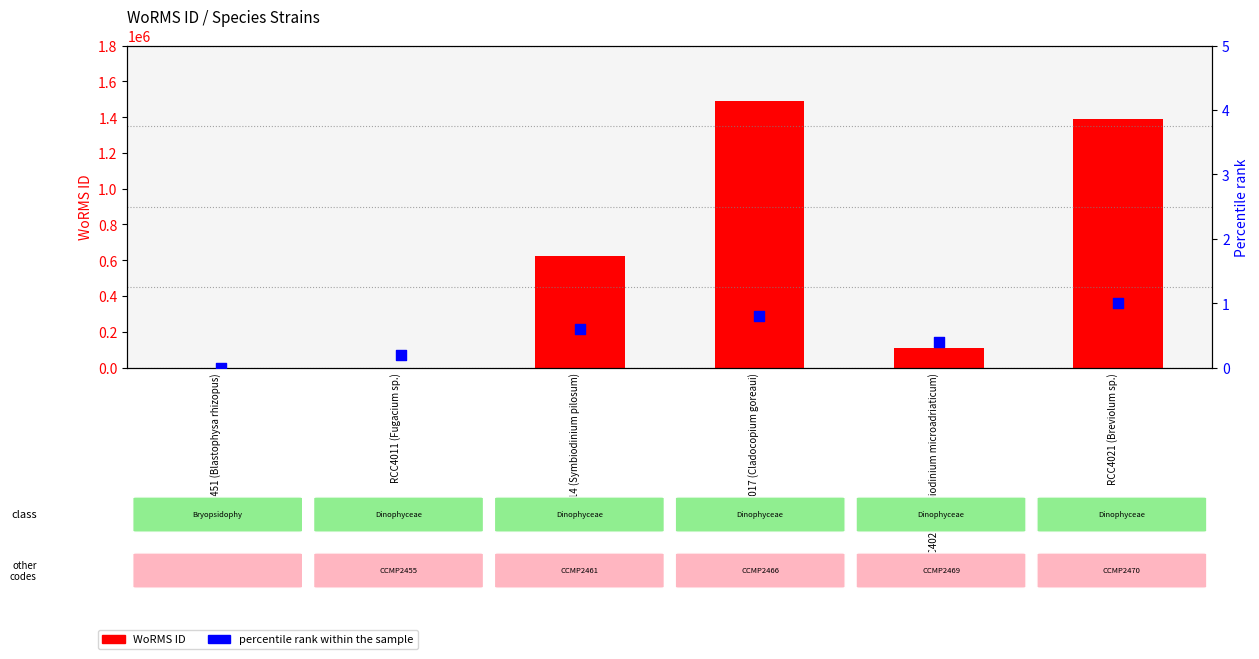

What are all the series names shown in the legend?

WoRMS ID, percentile rank within the sample